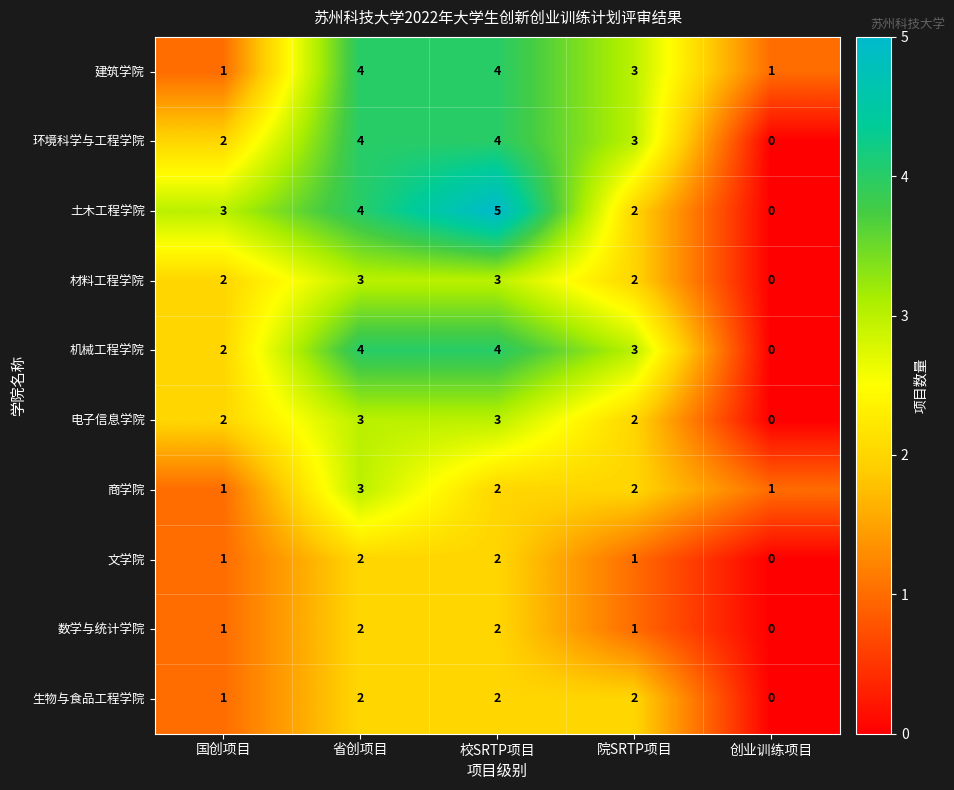

What is the average value of the 机械工程学院 series?

3